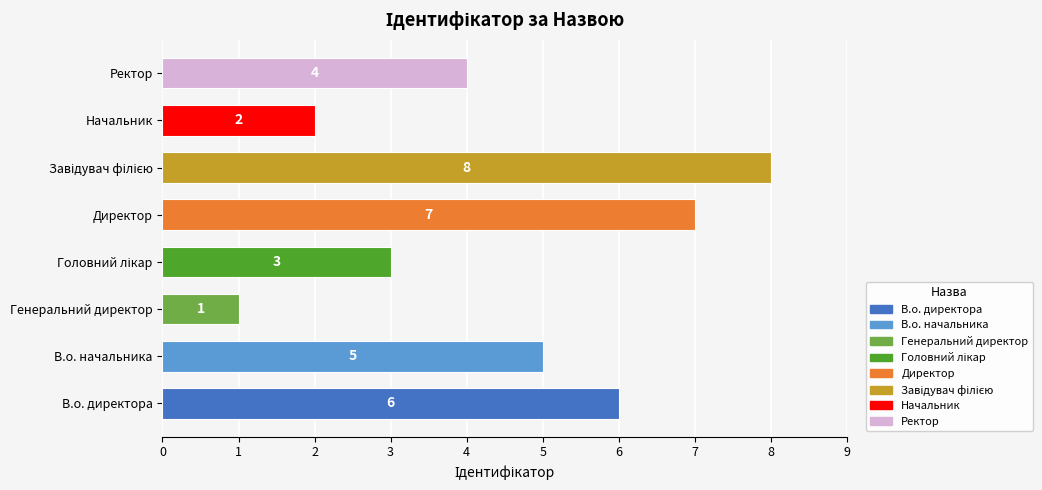

True or false: the data shows 4 at Ректор.

True